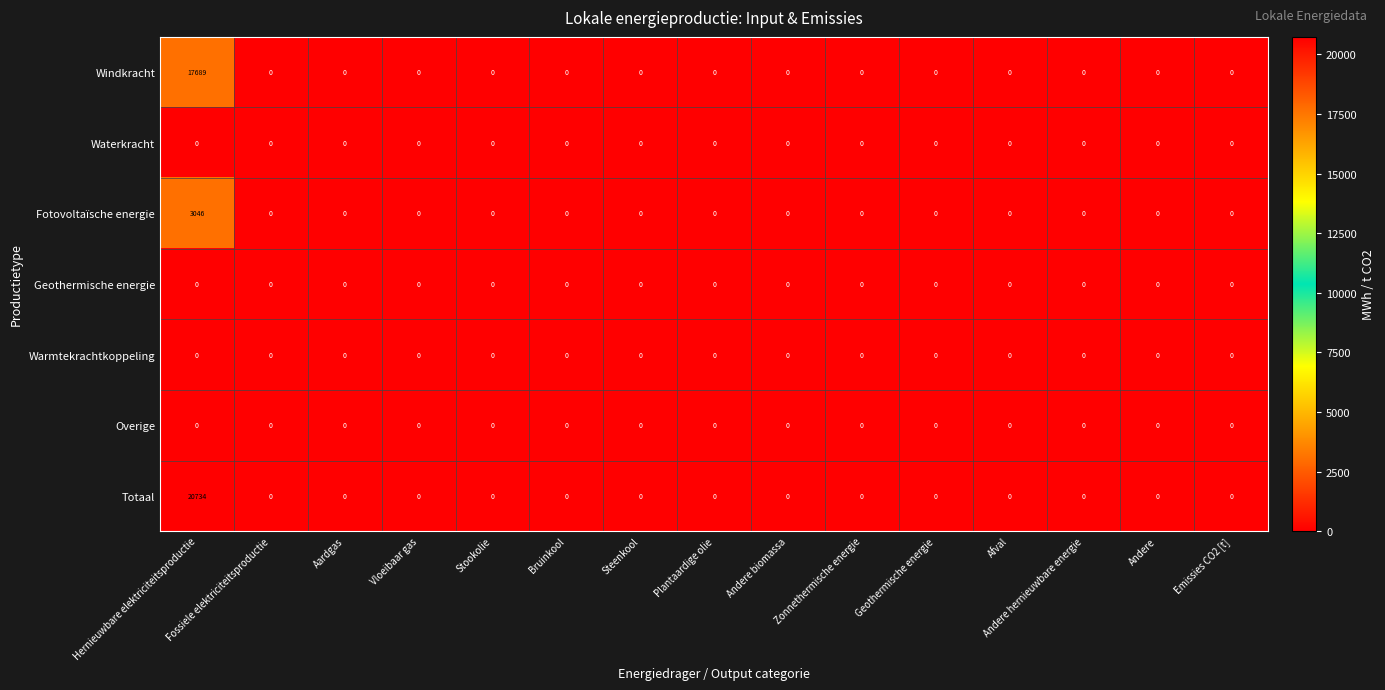

What is the sum of all Windkracht values?

17689